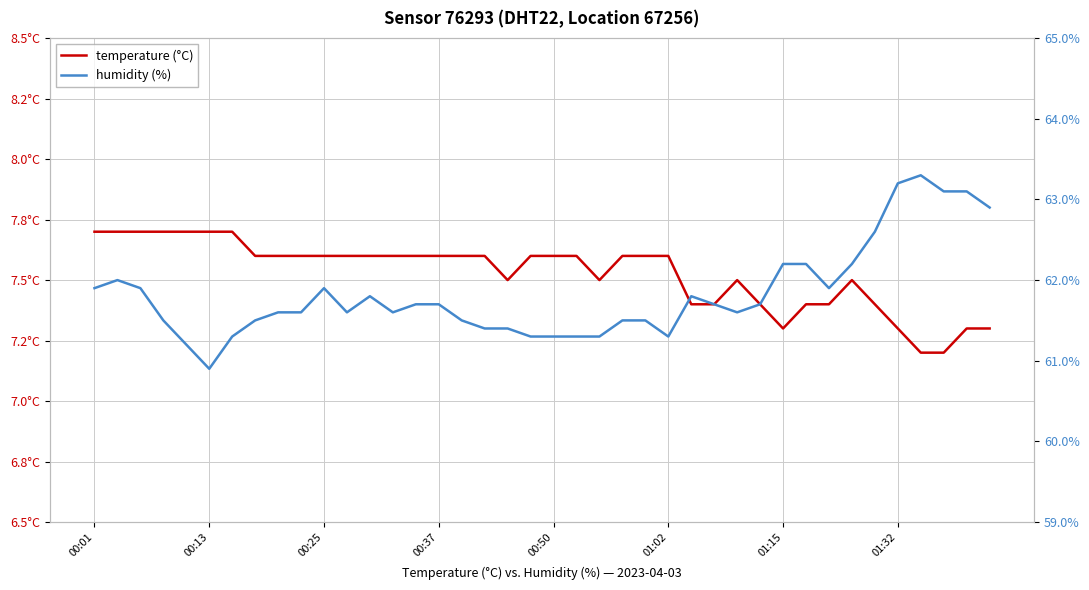

List the series in order of their peak value, highest first.

humidity (%), temperature (°C)